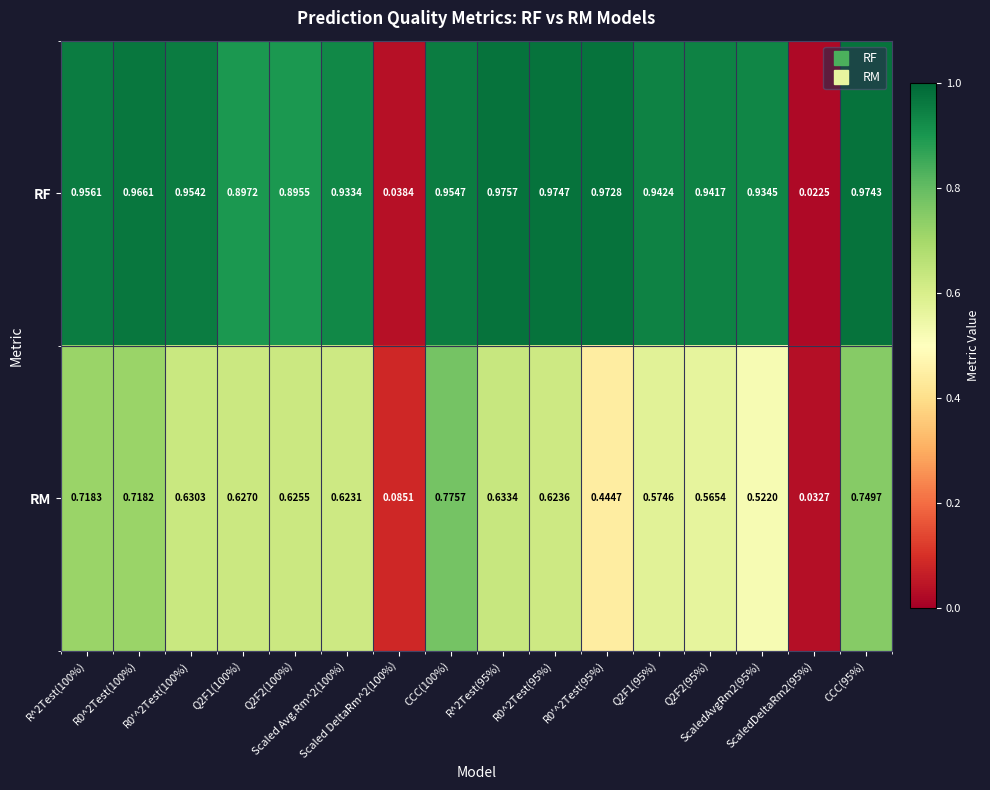

Which series has the largest range (max minus min)?

RF